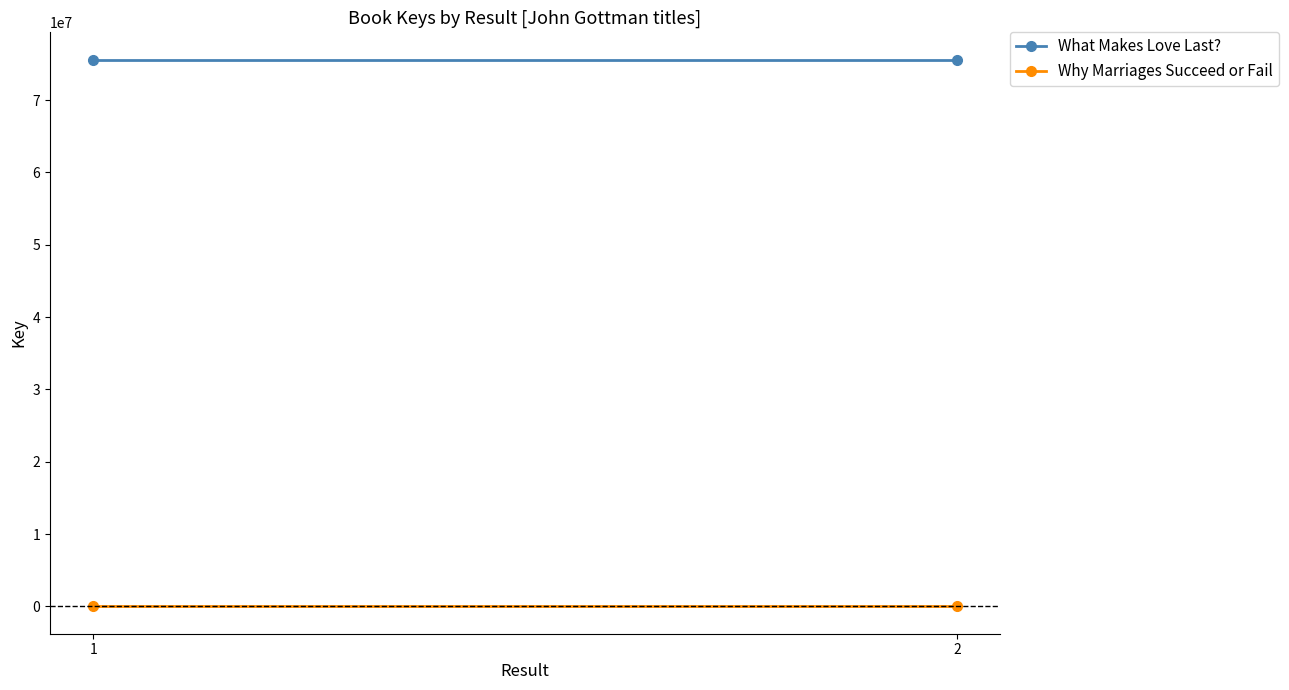

Reading right to left, extract all data points from this chart.

What Makes Love Last?: 75581106	75581106
Why Marriages Succeed or Fail: 3848	3848